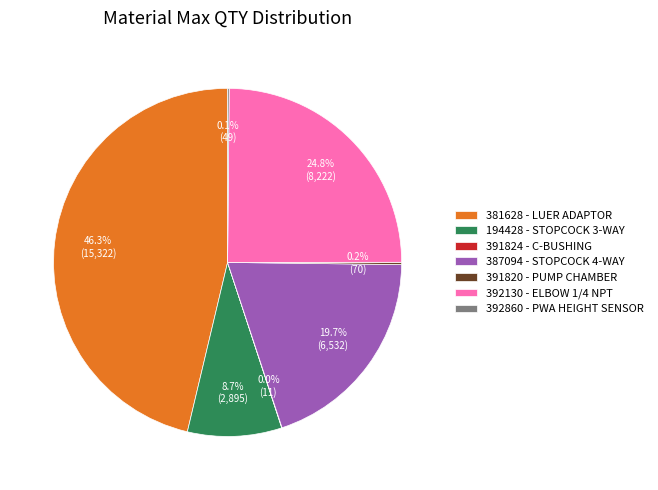

Does any single category account for the majority?

No